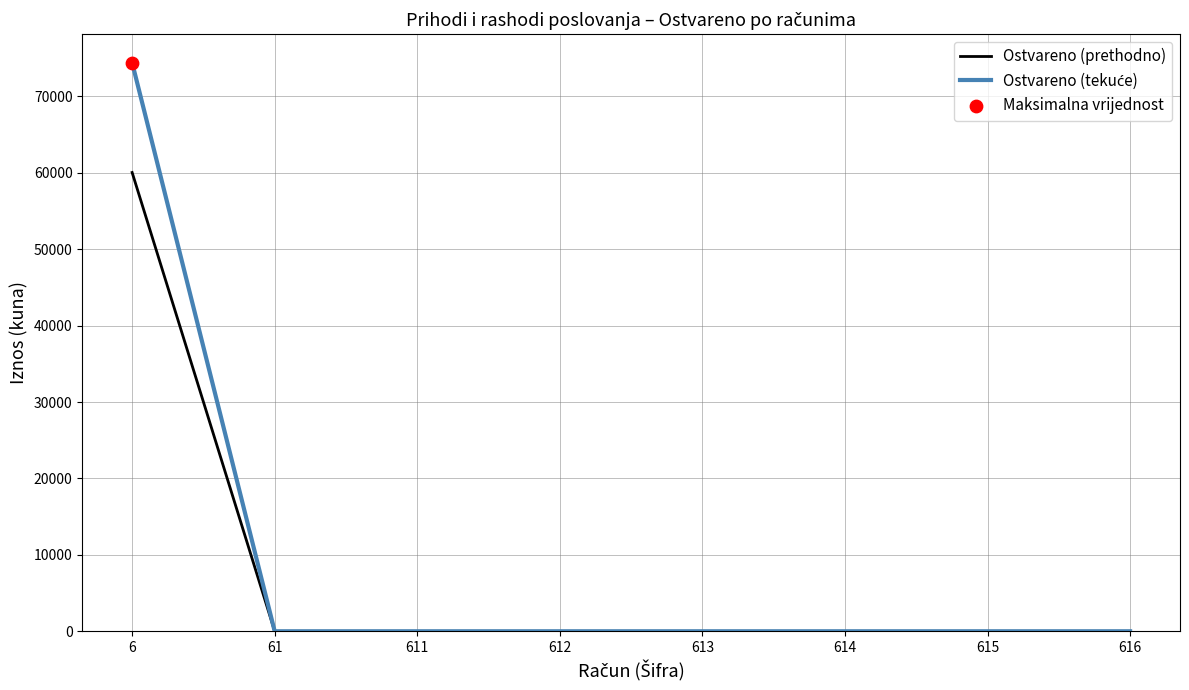

The value of Ostvareno (prethodno) at 616 is 0.0. True or false?

True